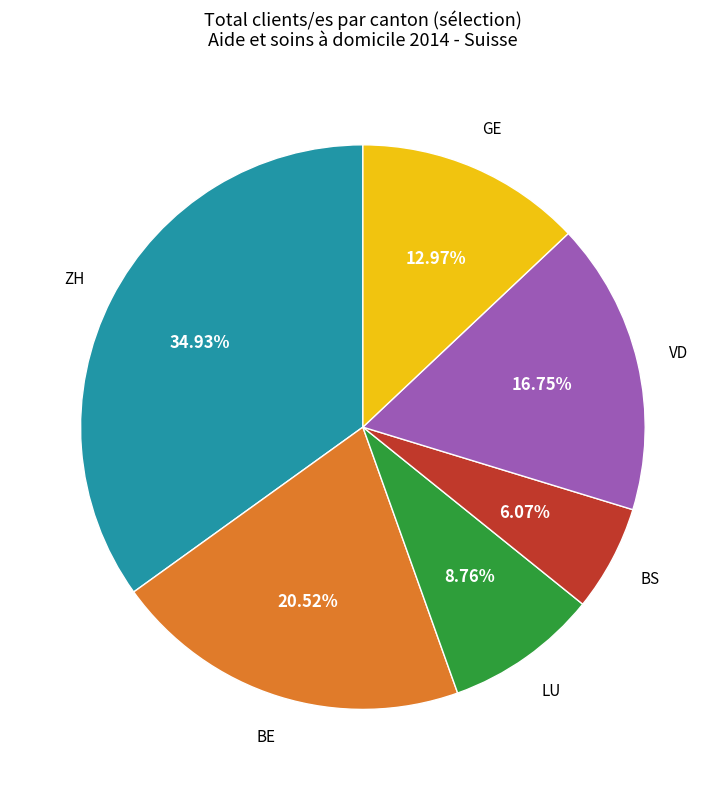

Does any single category account for the majority?

No